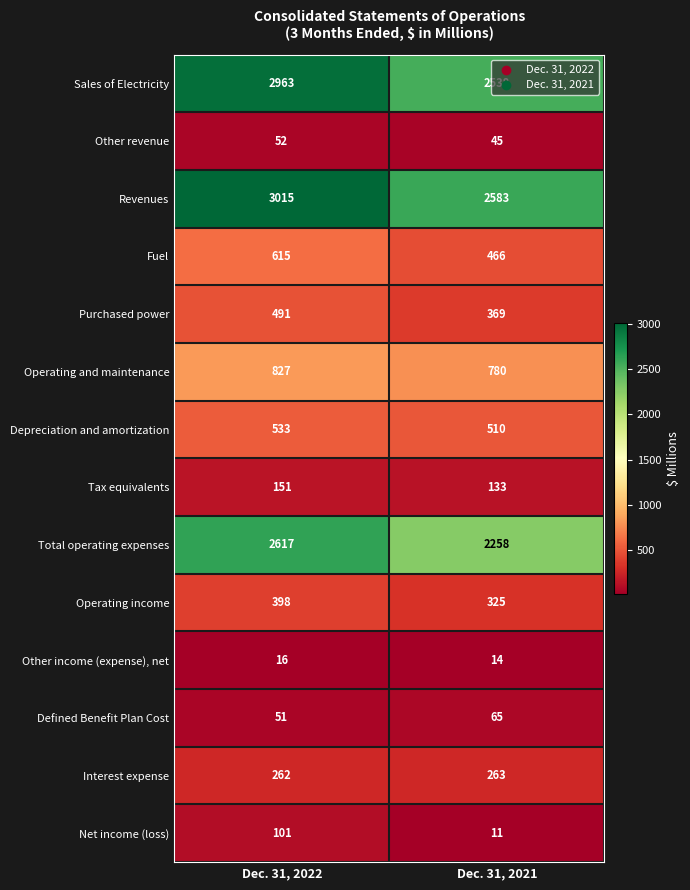

Which series has the largest total across all categories?

Revenues